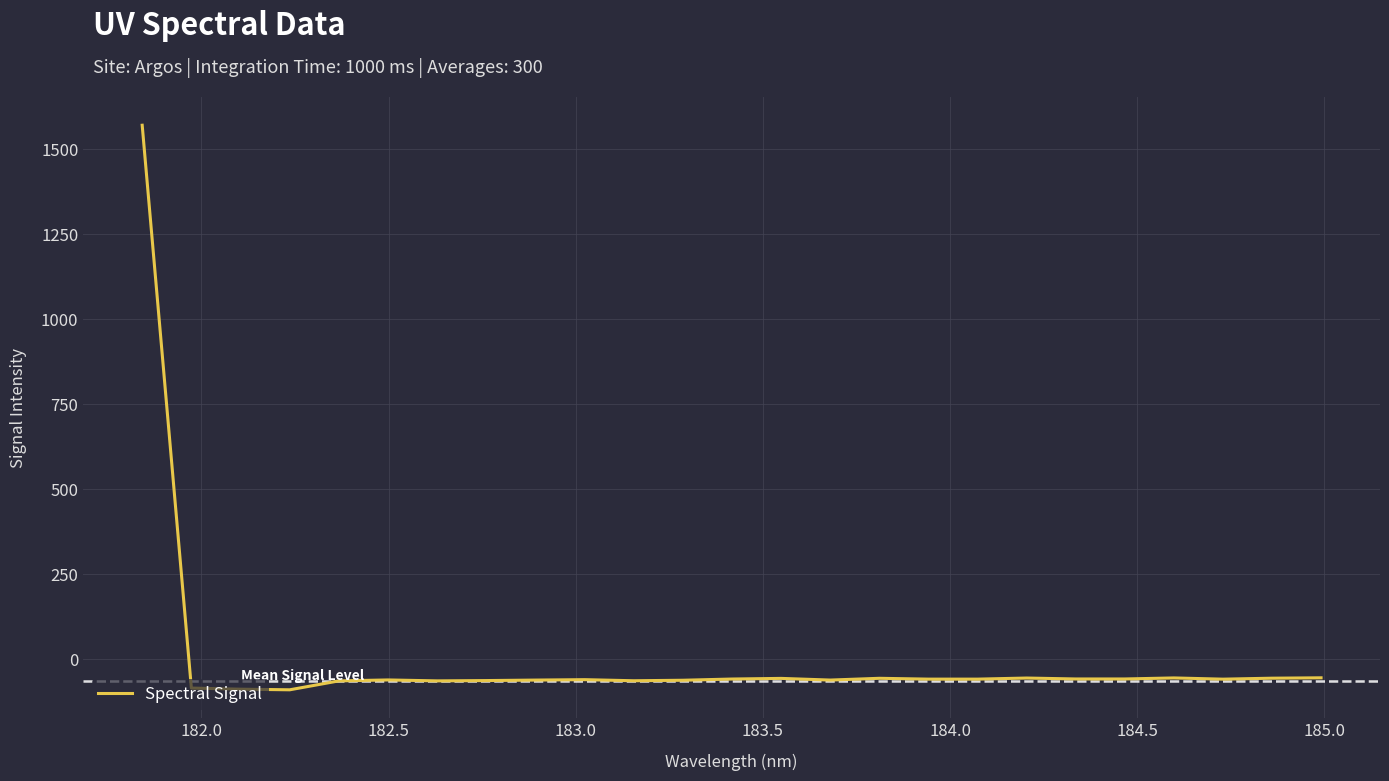

What is the difference between the maximum and minimum values?

1660.4